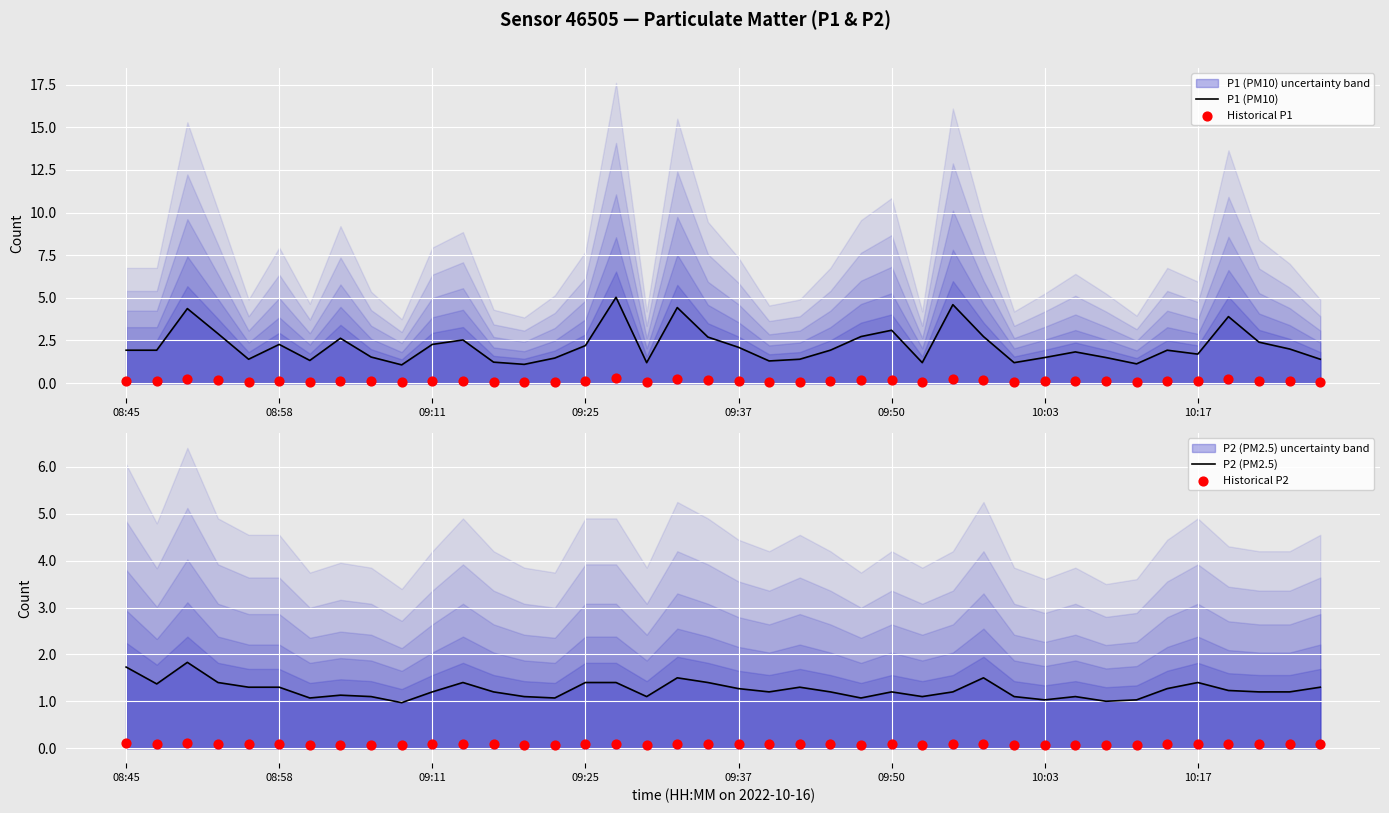

At how many categories does at least one series exceed 3?

6